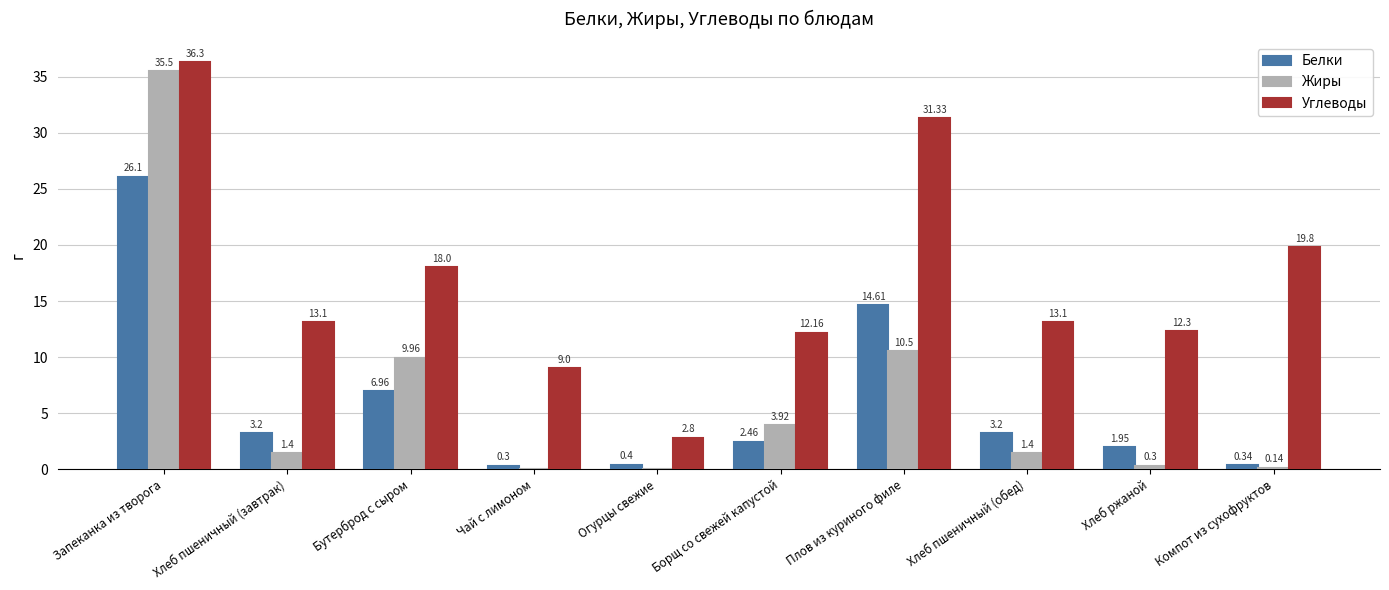

At which category is the sum across all series the highest?

Запеканка из творога